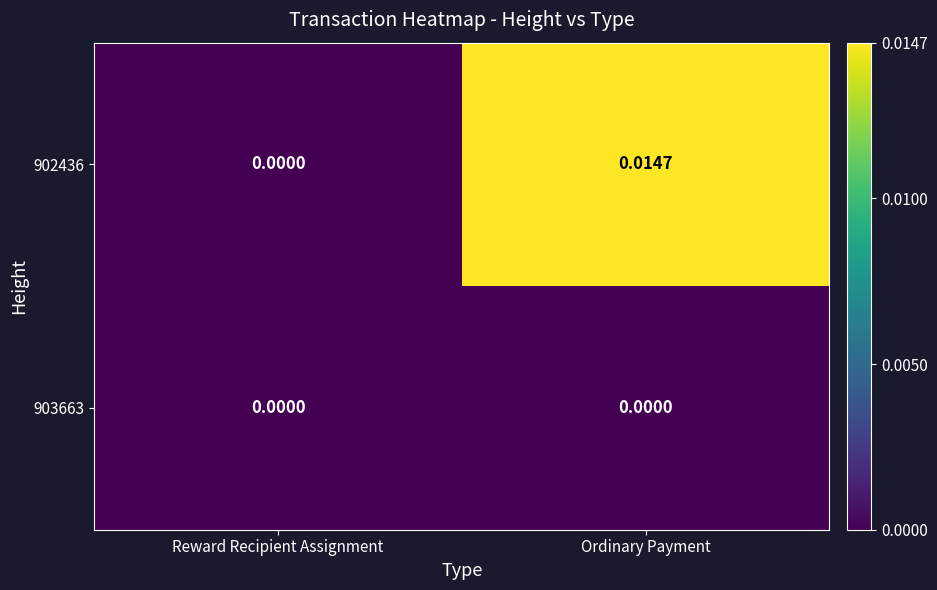

Which category has the lowest value in the 902436 series?

Reward Recipient Assignment